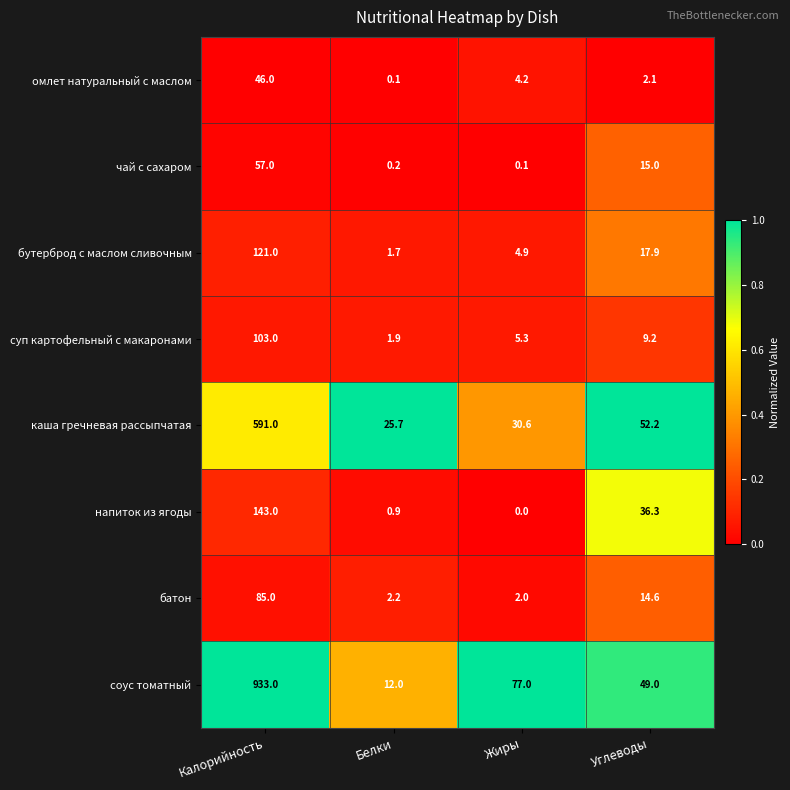

Which series has the largest total across all categories?

соус томатный